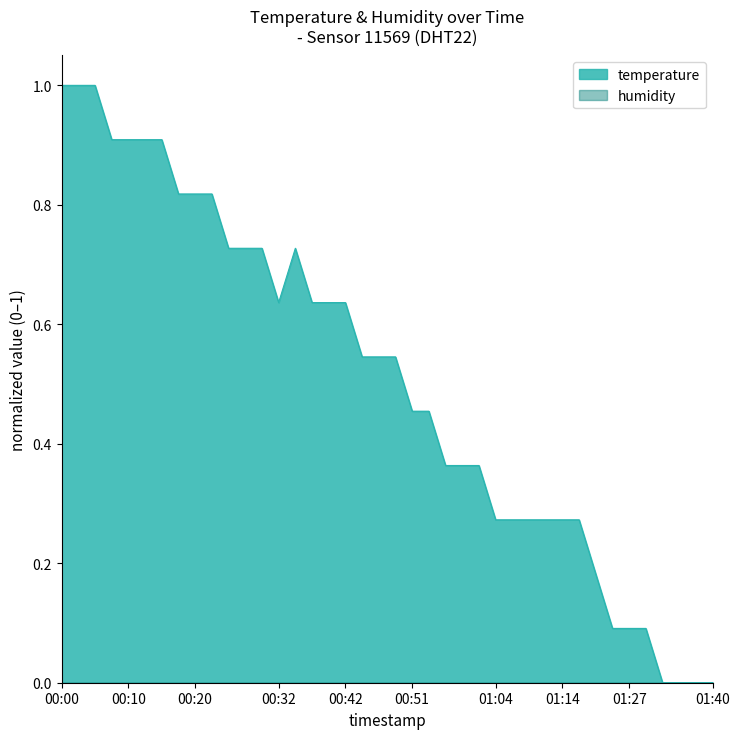

Rank the categories by value from lowest to highest.

01:32, 01:35, 01:37, 01:40, 01:22, 01:27, 01:30, 01:19, 01:04, 01:06, 01:09, 01:11, 01:14, 01:16, 00:56, 00:59, 01:01, 00:51, 00:54, 00:44, 00:47, 00:49, 00:32, 00:37, 00:39, 00:42, 00:24, 00:27, 00:29, 00:34, 00:17, 00:20, 00:22, 00:07, 00:10, 00:12, 00:15, 00:00, 00:02, 00:05